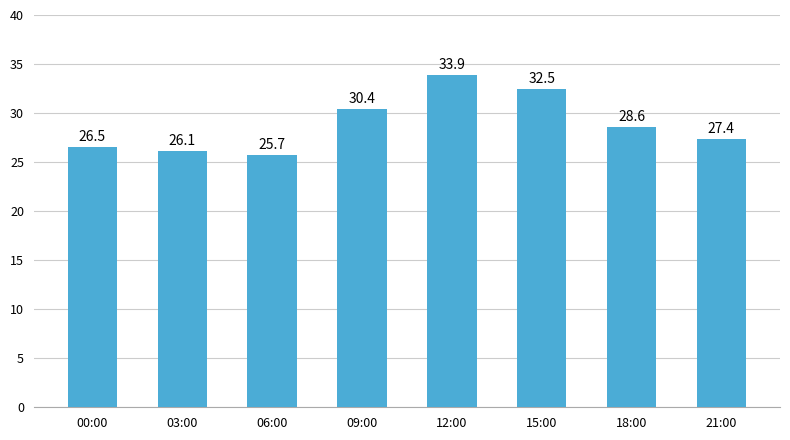

What position from the left is 15:00?

6